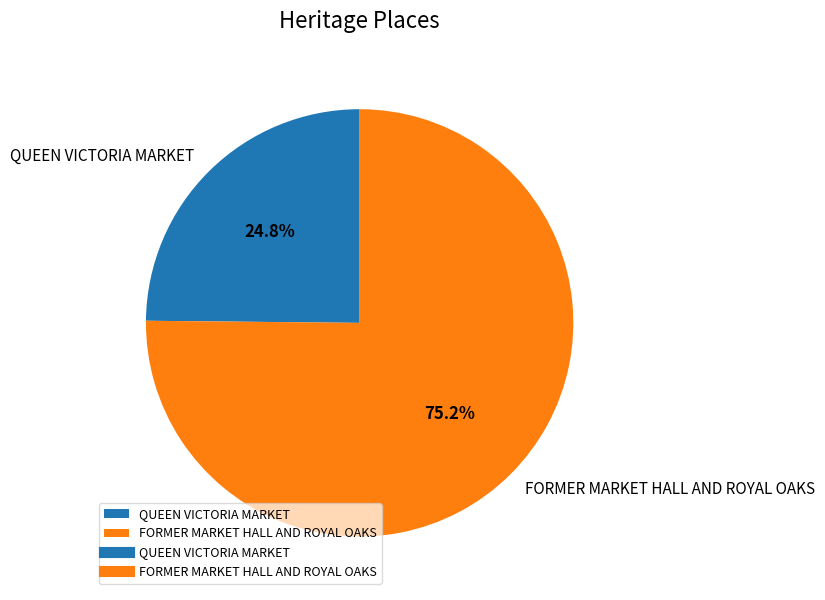

What is the ratio of the value at FORMER MARKET HALL AND ROYAL OAKS to the value at QUEEN VICTORIA MARKET?

3.0